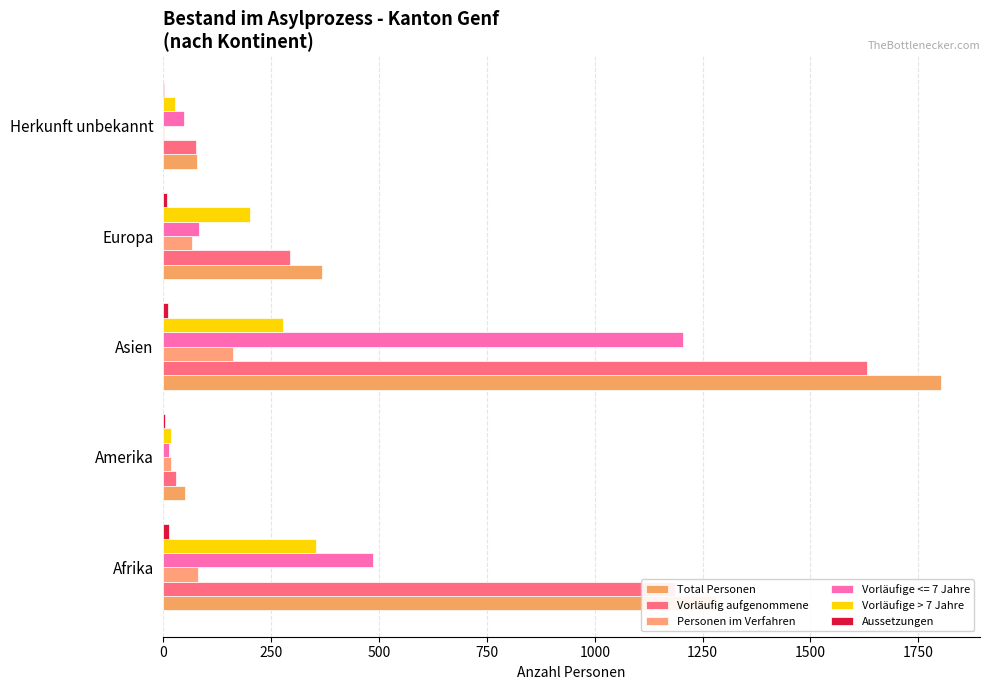

How many distinct data groups are displayed?

6